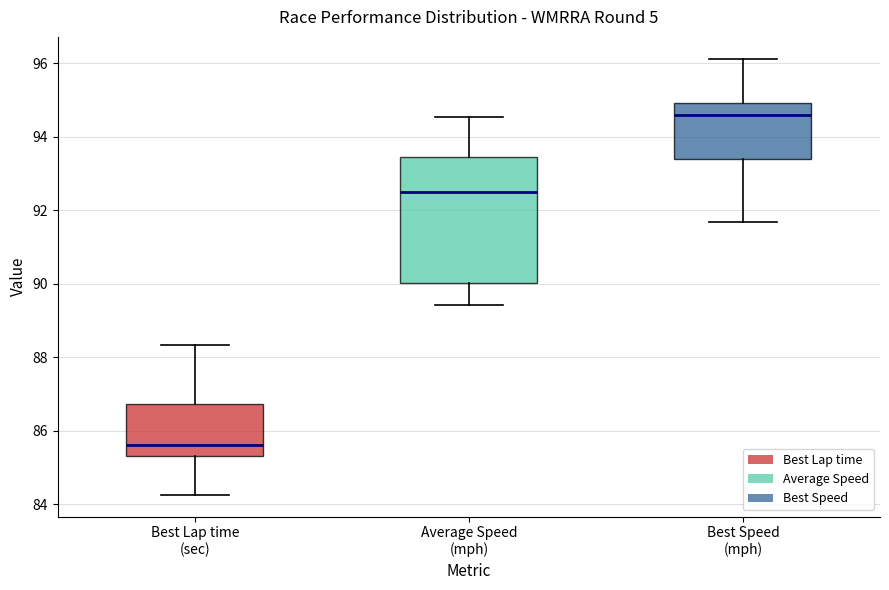

Which box has the highest median line?

Best Speed (mph)